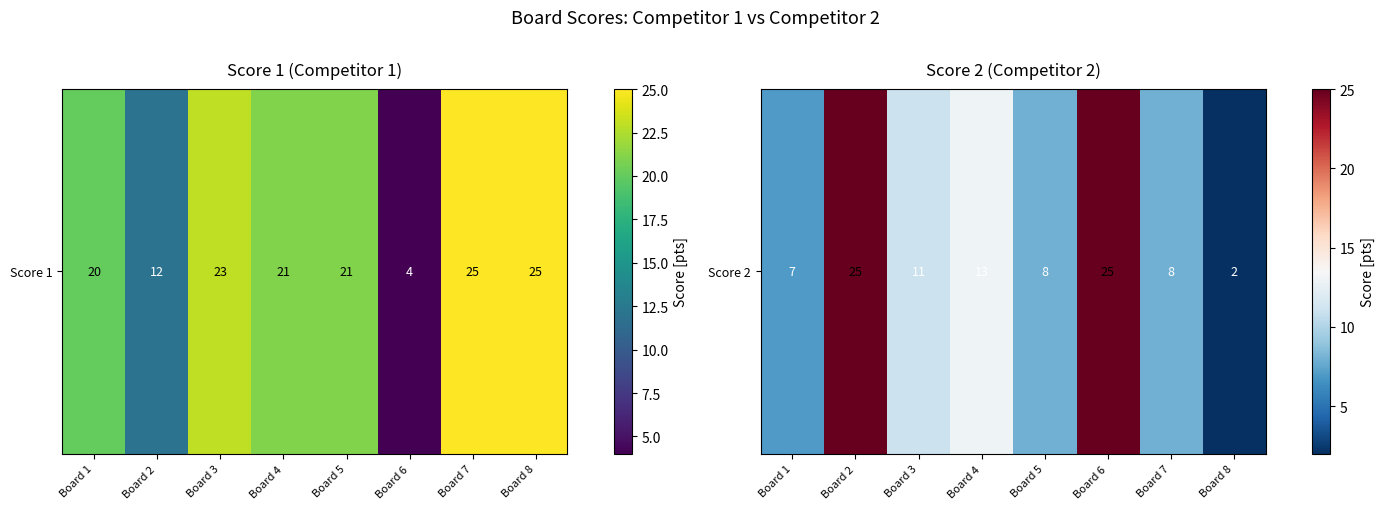

Reading right to left, list all the values displayed in this chart.

2	8	25	8	13	11	25	7